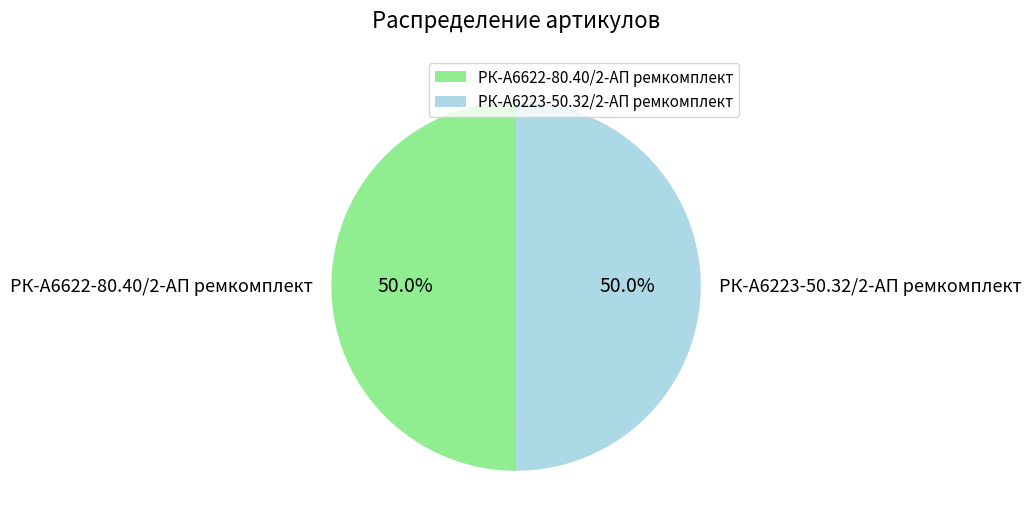

What is the total percentage of РК-А6622-80.40/2-АП ремкомплект and РК-А6223-50.32/2-АП ремкомплект?

100.0%